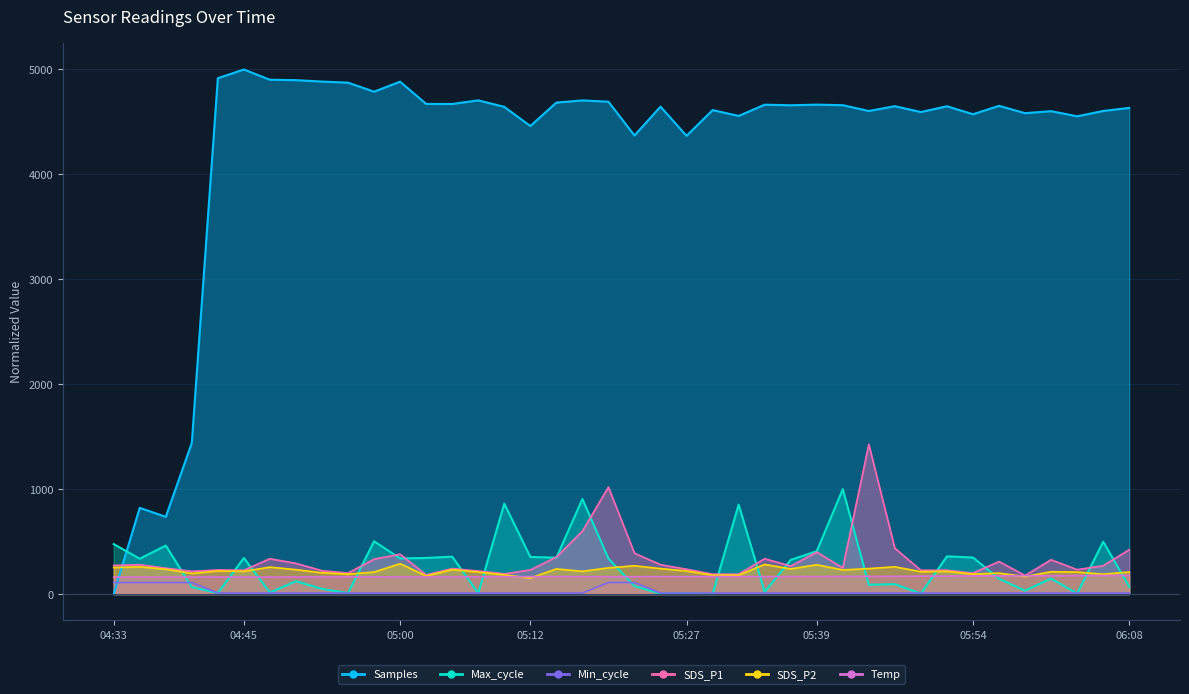

Count the number of categories in the chart.

40